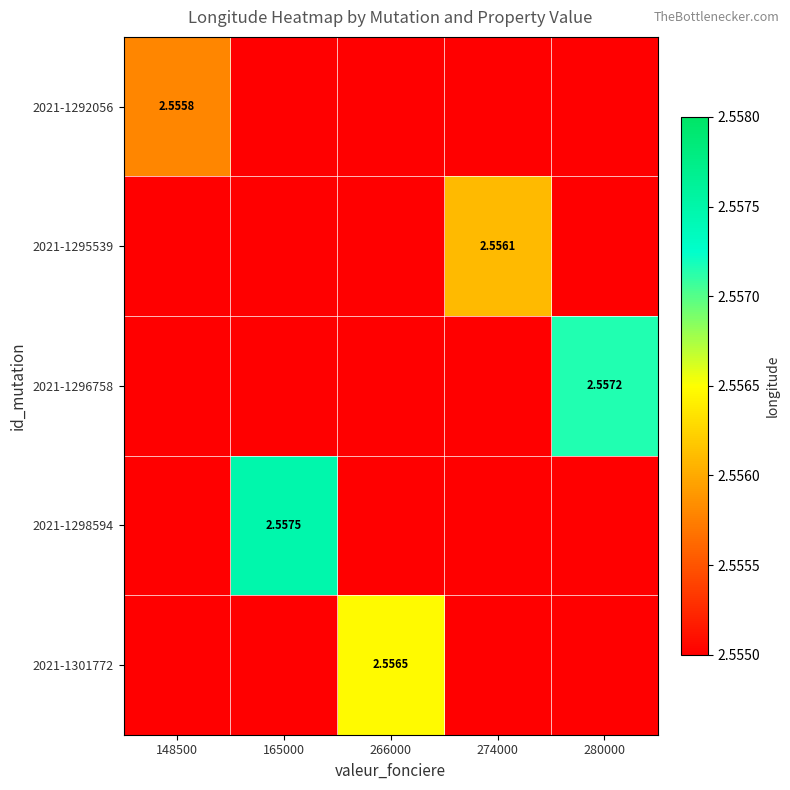

Which category has the highest value across all series?

165000